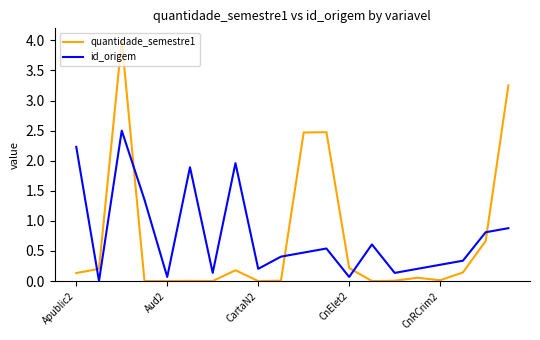

Which series has the widest spread of values?

quantidade_semestre1